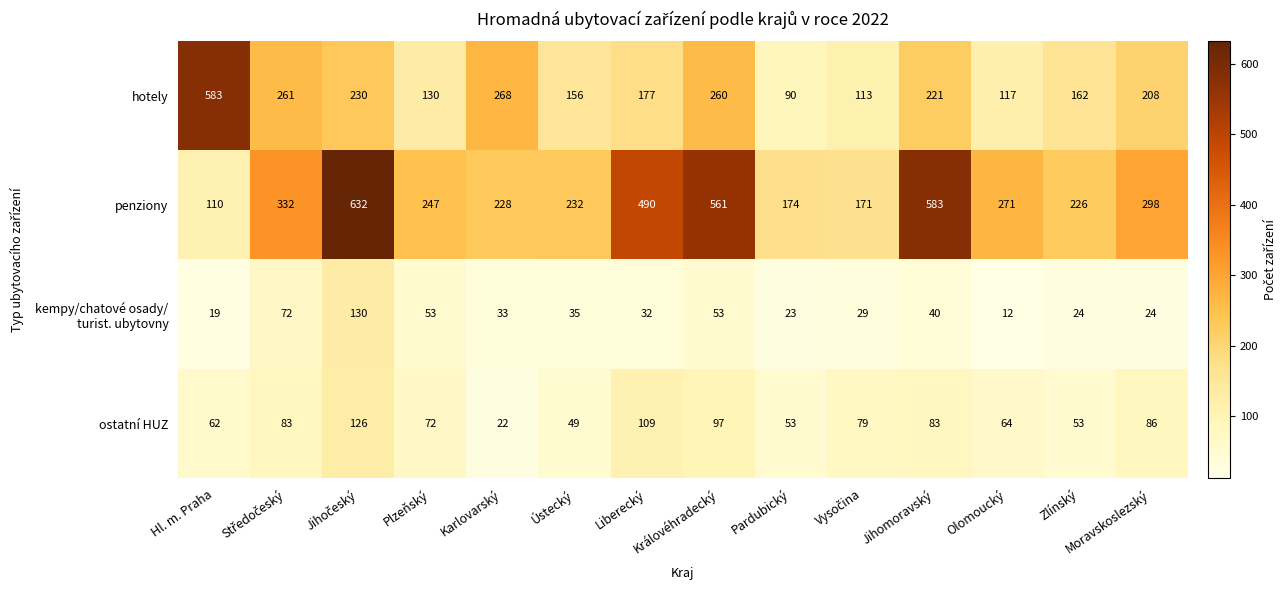

What is the sum of all ostatní HUZ values?

1038